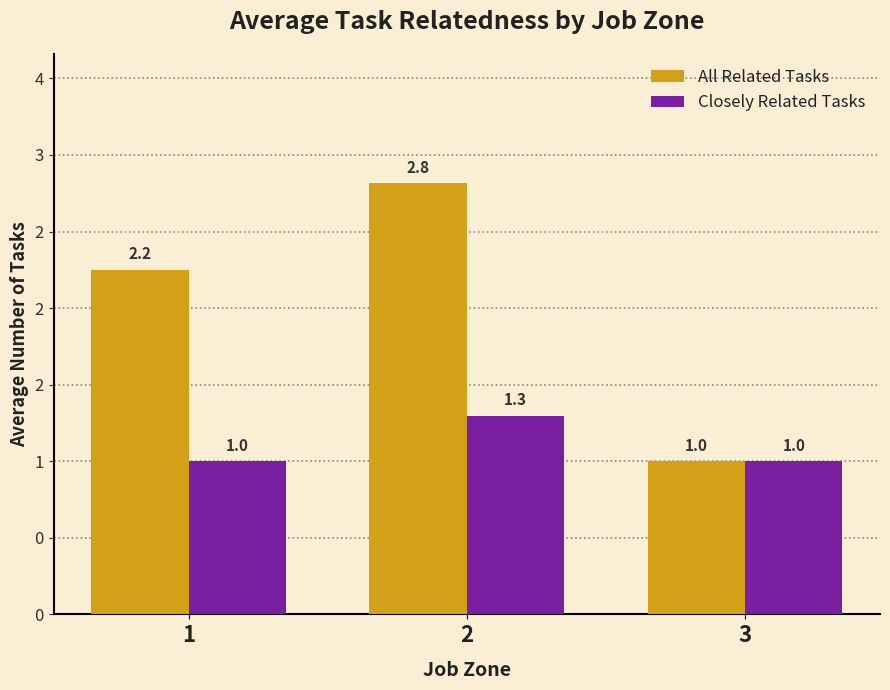

What are all the series names shown in the legend?

All Related Tasks, Closely Related Tasks